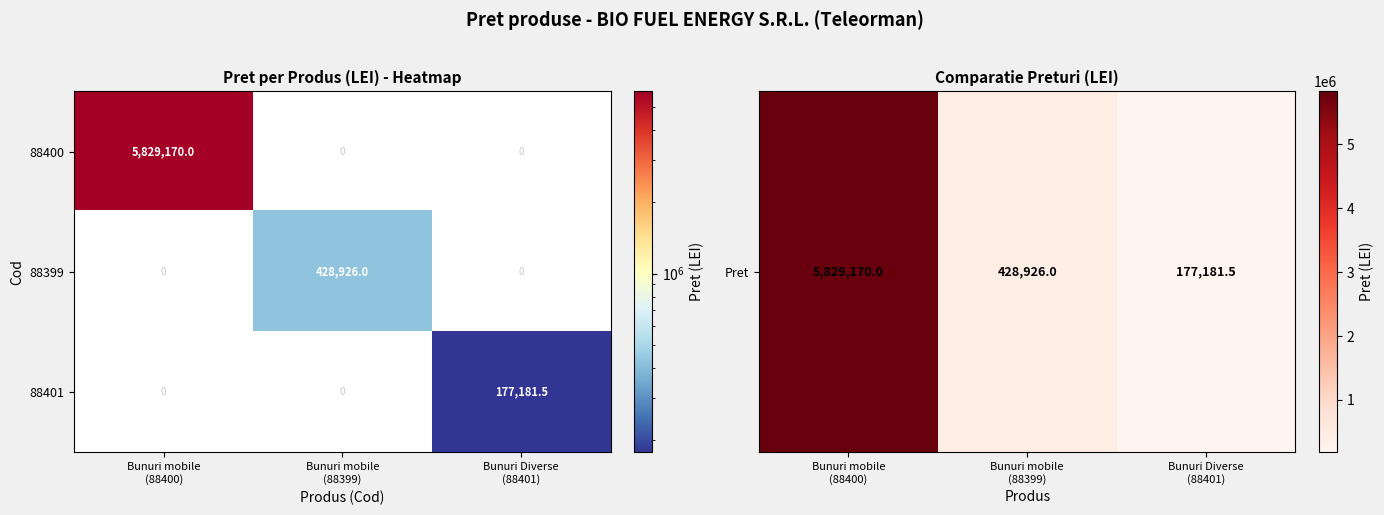

What is the highest value of the 88400 series?

5829170.0